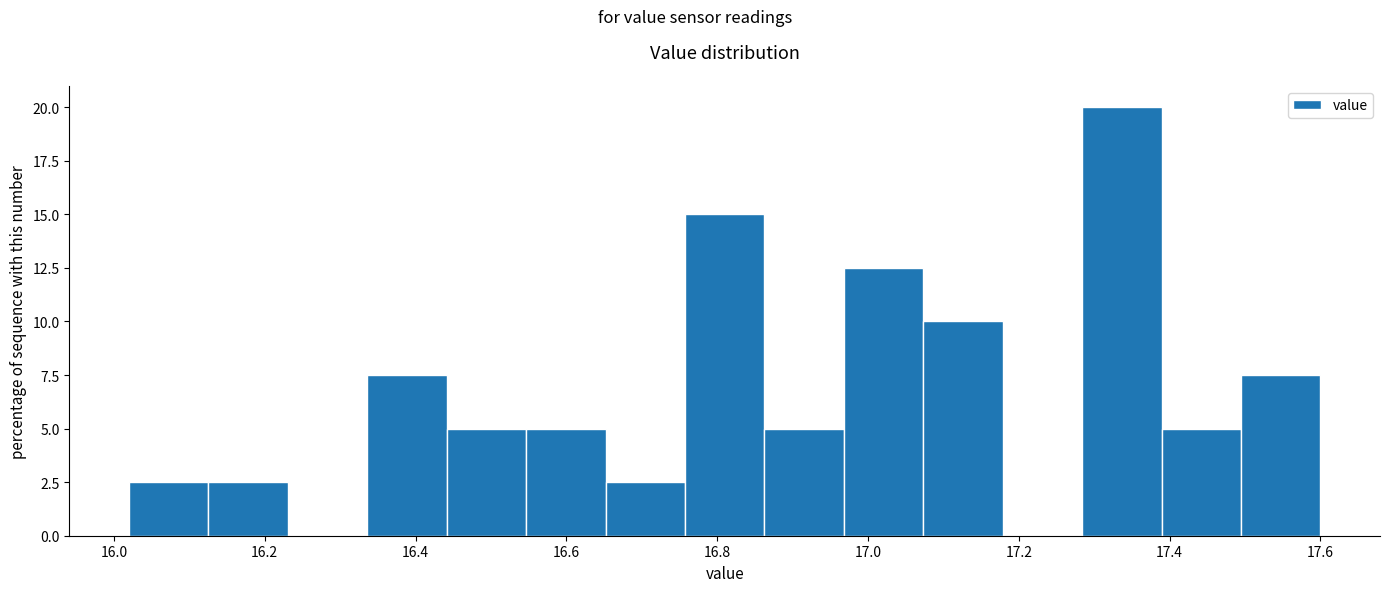

Reading left to right, list every bar in this chart as the range it spans on the x-axis followed by its height. Neither the bar edges nor the heights are printed on the chart, so give them approximately, as read against the axes.

16.02 to 16.12: 2.5
16.12 to 16.24: 2.5
16.24 to 16.34: 0
16.34 to 16.44: 7.5
16.44 to 16.54: 5.0
16.54 to 16.66: 5.0
16.66 to 16.76: 2.5
16.76 to 16.86: 15.0
16.86 to 16.96: 5.0
16.96 to 17.08: 12.5
17.08 to 17.18: 10.0
17.18 to 17.28: 0
17.28 to 17.38: 20.0
17.38 to 17.50: 5.0
17.50 to 17.60: 7.5